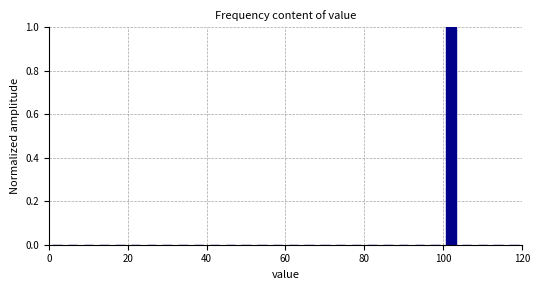

Around what value on the x-axis is the tallest bar? Give the approximate position of its centre, as read against the axis.

102